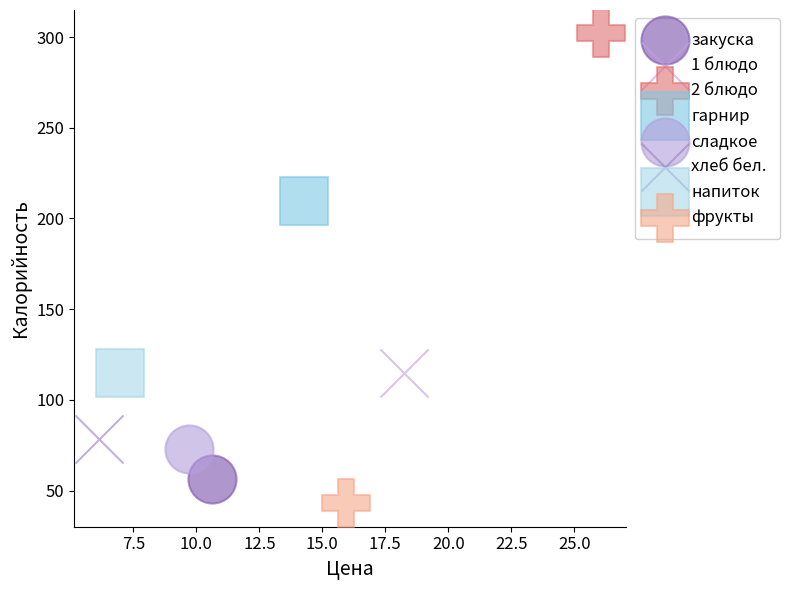

Which series contains the highest Y value?

2 блюдо